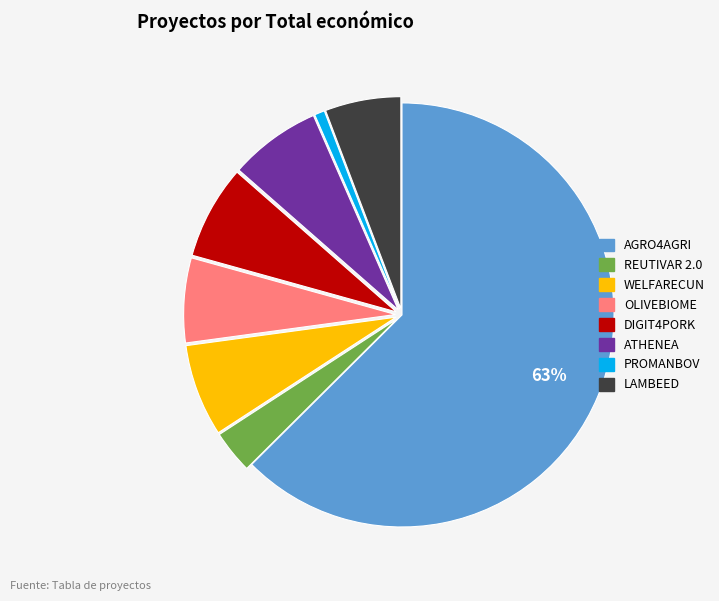

Which category has the biggest portion of the pie?

AGRO4AGRI